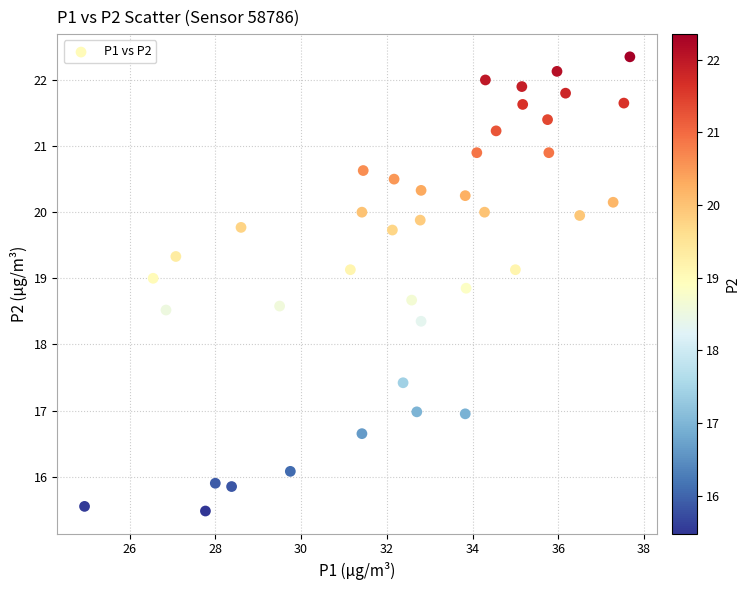

What is the range of Y values (max minus min)?

6.9